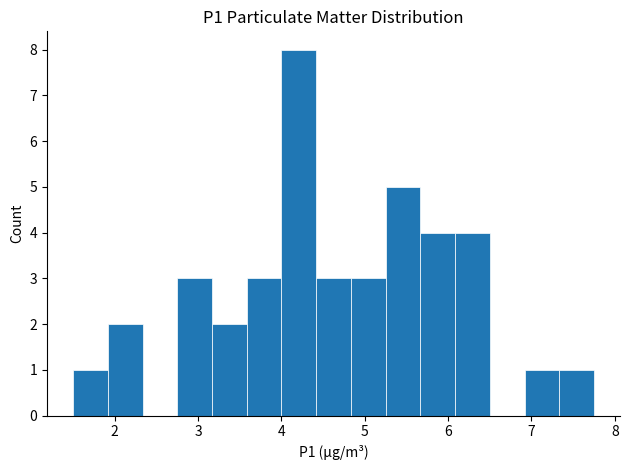

Reading left to right, list every bar in this chart as the range it spans on the x-axis followed by its height. Neither the bar edges nor the heights are printed on the chart, so give them approximately, as read against the axes.

1.5 to 1.9: 1
1.9 to 2.3: 2
2.3 to 2.8: 0
2.8 to 3.2: 3
3.2 to 3.6: 2
3.6 to 4.0: 3
4.0 to 4.4: 8
4.4 to 4.8: 3
4.8 to 5.3: 3
5.3 to 5.7: 5
5.7 to 6.1: 4
6.1 to 6.5: 4
6.5 to 6.9: 0
6.9 to 7.3: 1
7.3 to 7.8: 1